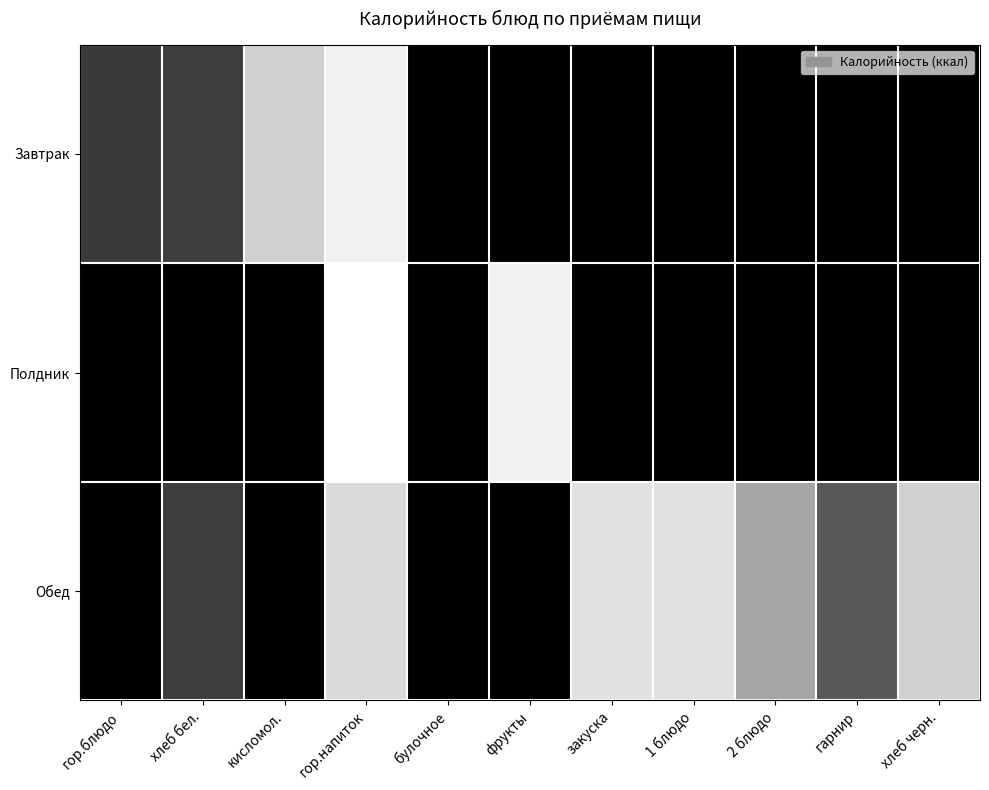

The Обед series shows 64.9 at хлеб черн.. True or false?

False